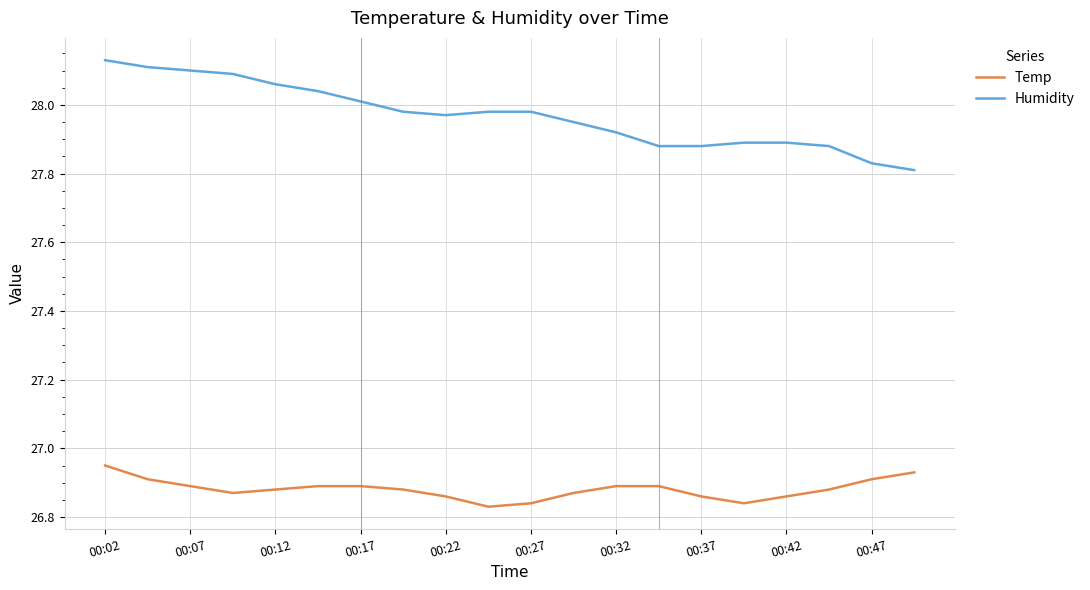

How many Temp values are between 26 and 27?

20